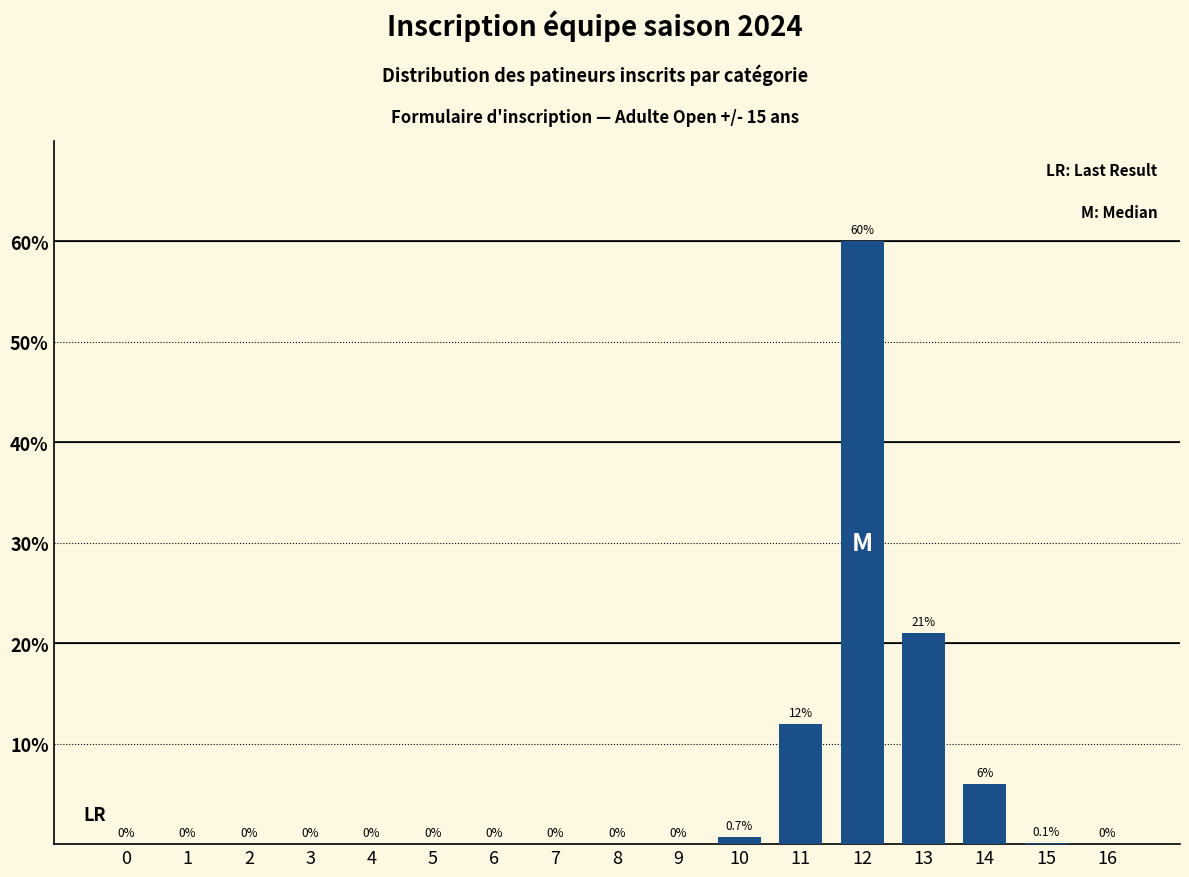

Reading left to right, extract all data points from this chart.

0=0.0	1=0.0	2=0.0	3=0.0	4=0.0	5=0.0	6=0.0	7=0.0	8=0.0	9=0.0	10=0.7	11=12.0	12=60.0	13=21.0	14=6.0	15=0.1	16=0.0